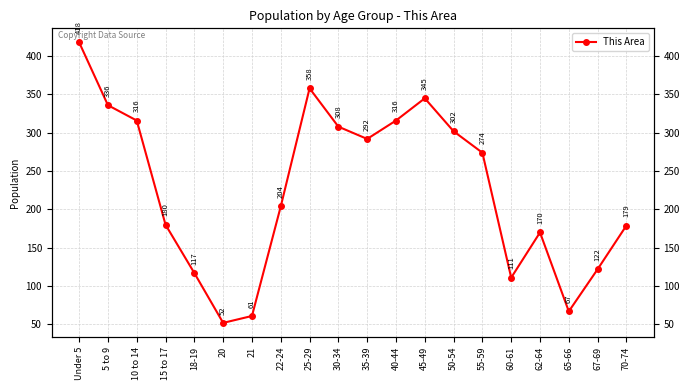

List the labels in order of value, largest first.

Under 5, 25-29, 45-49, 5 to 9, 10 to 14, 40-44, 30-34, 50-54, 35-39, 55-59, 22-24, 15 to 17, 70-74, 62-64, 67-69, 18-19, 60-61, 65-66, 21, 20